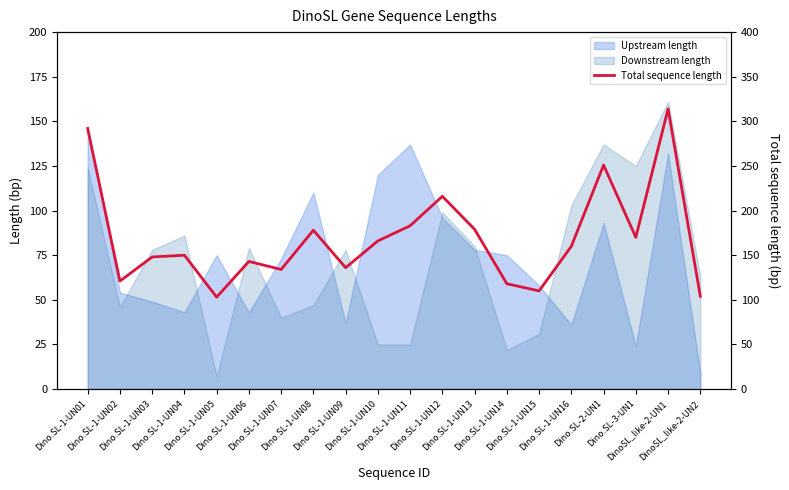

What is the label of the 20th point from the left?

DinoSL_like-2-UN2